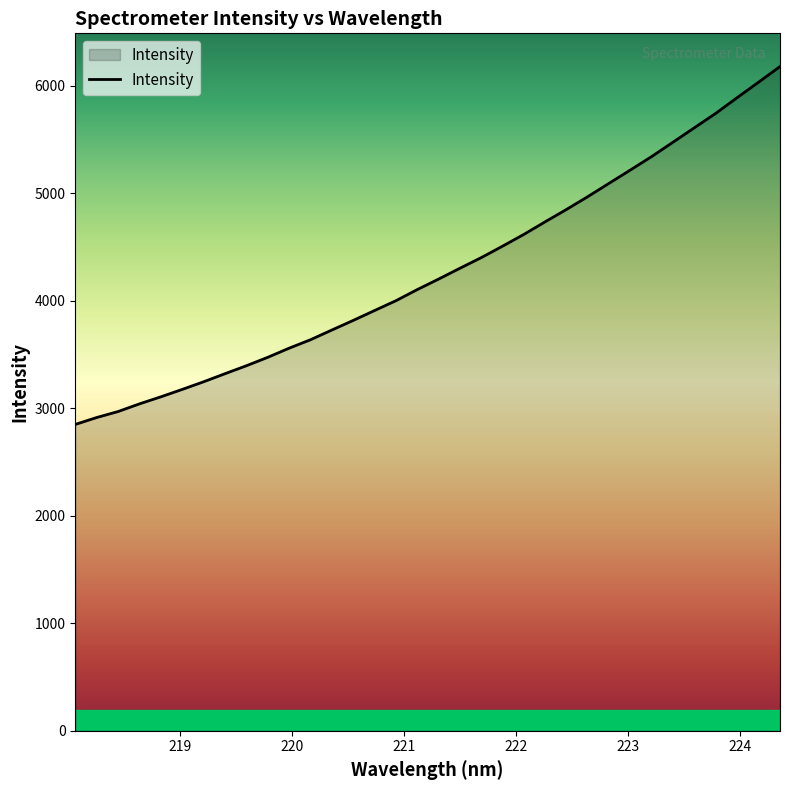

Does the chart display data point markers on the line(s)?

No